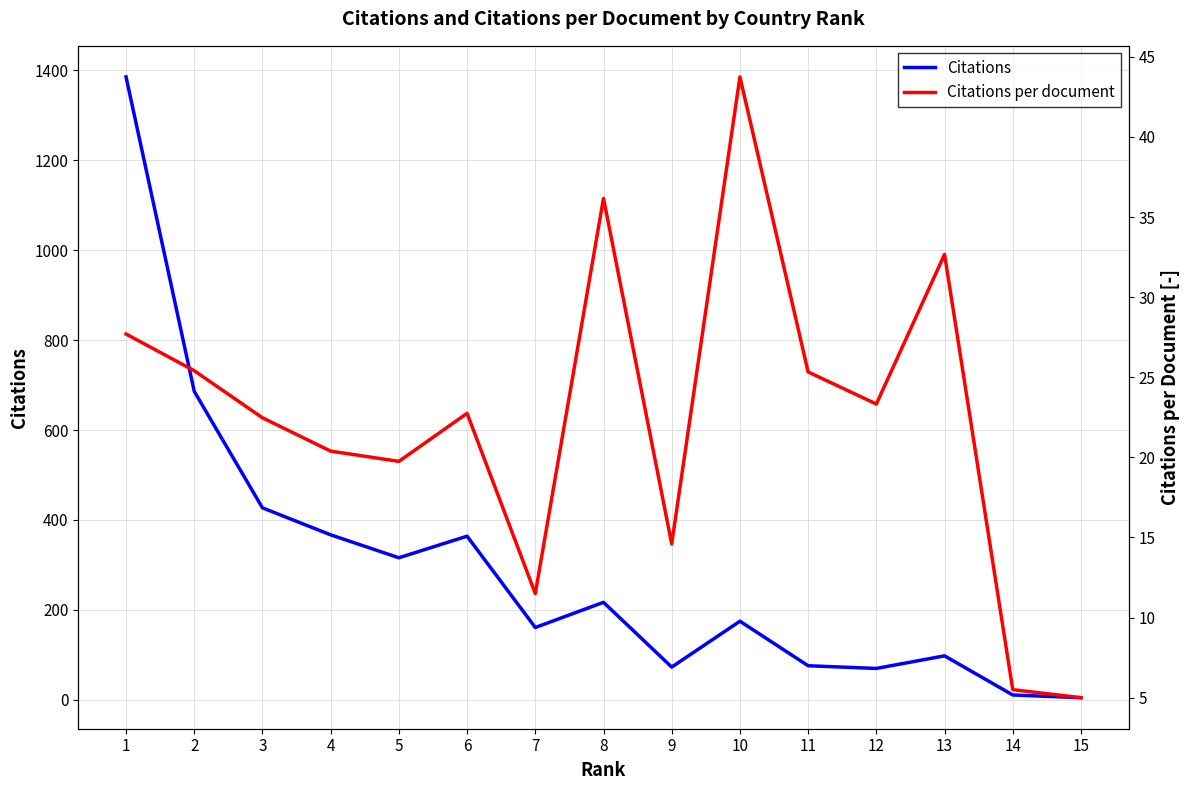

What is the lowest value of the Citations series?

5.0